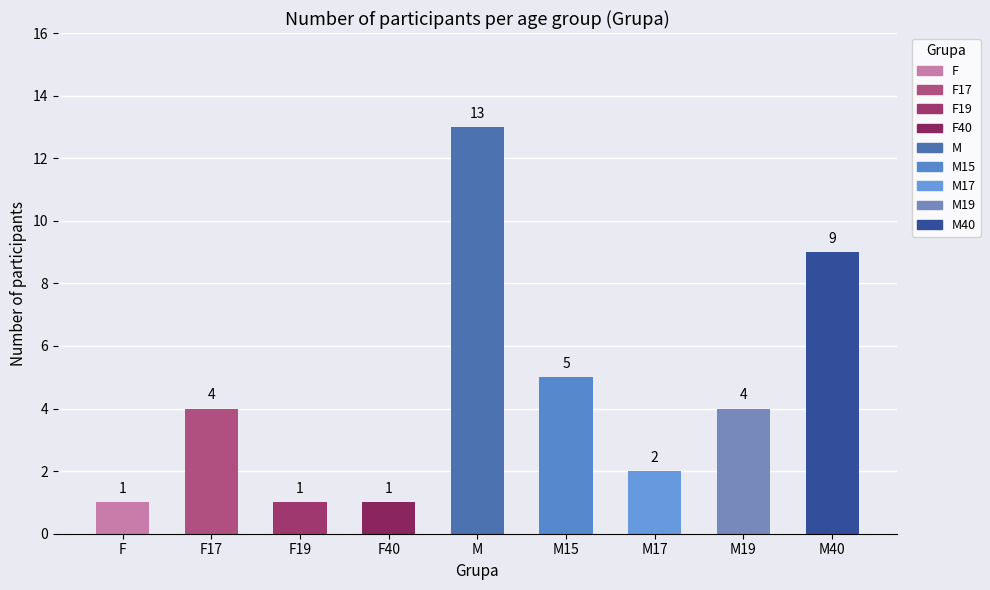

Read the value at F40.

1